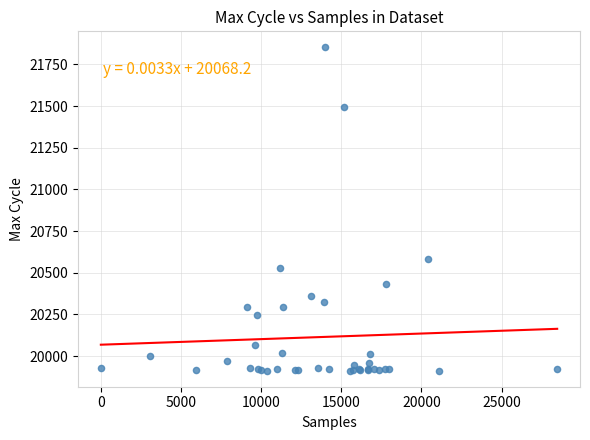

What Y value in the scatter plot is closest to 20882?

20585